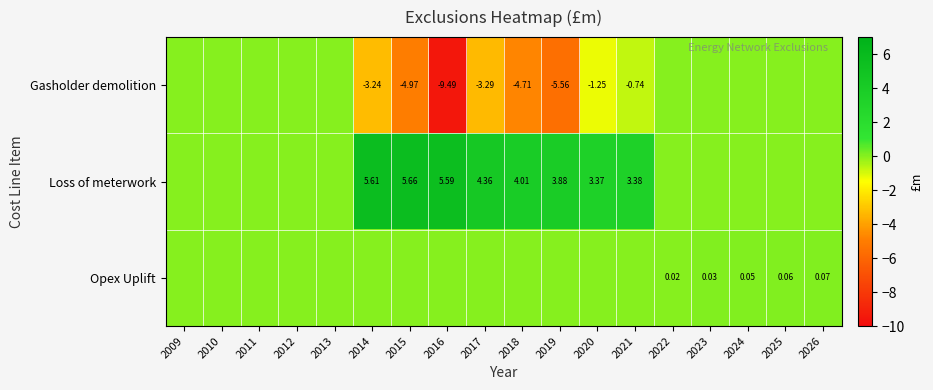

Rank the series by their maximum value, from lowest to highest.

Gasholder demolition, Opex Uplift, Loss of meterwork